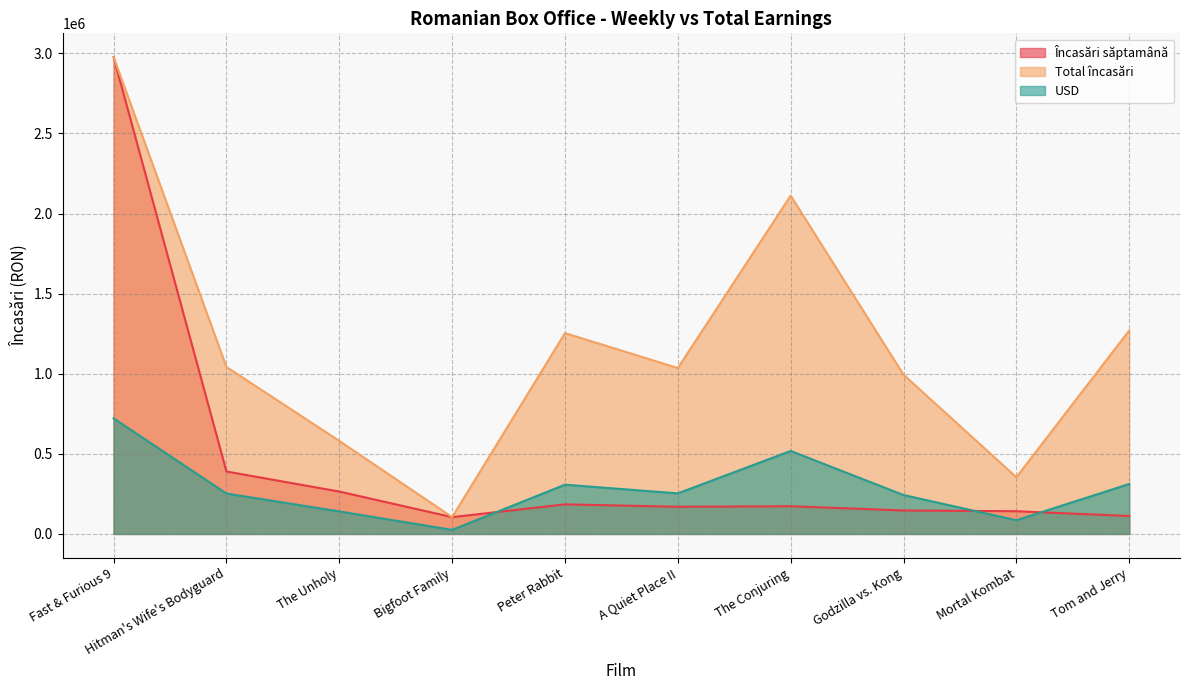

What is the minimum value shown in the chart?

25425.7